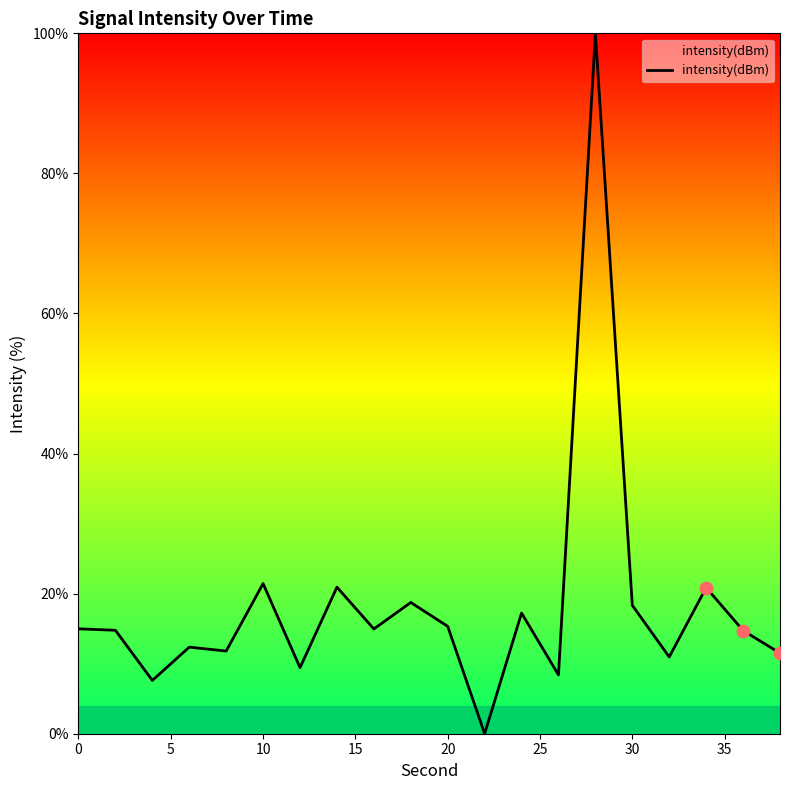

What is the maximum value shown in the chart?

100.0